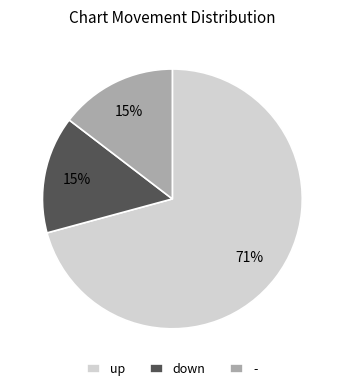

Count the number of slices in the pie.

3